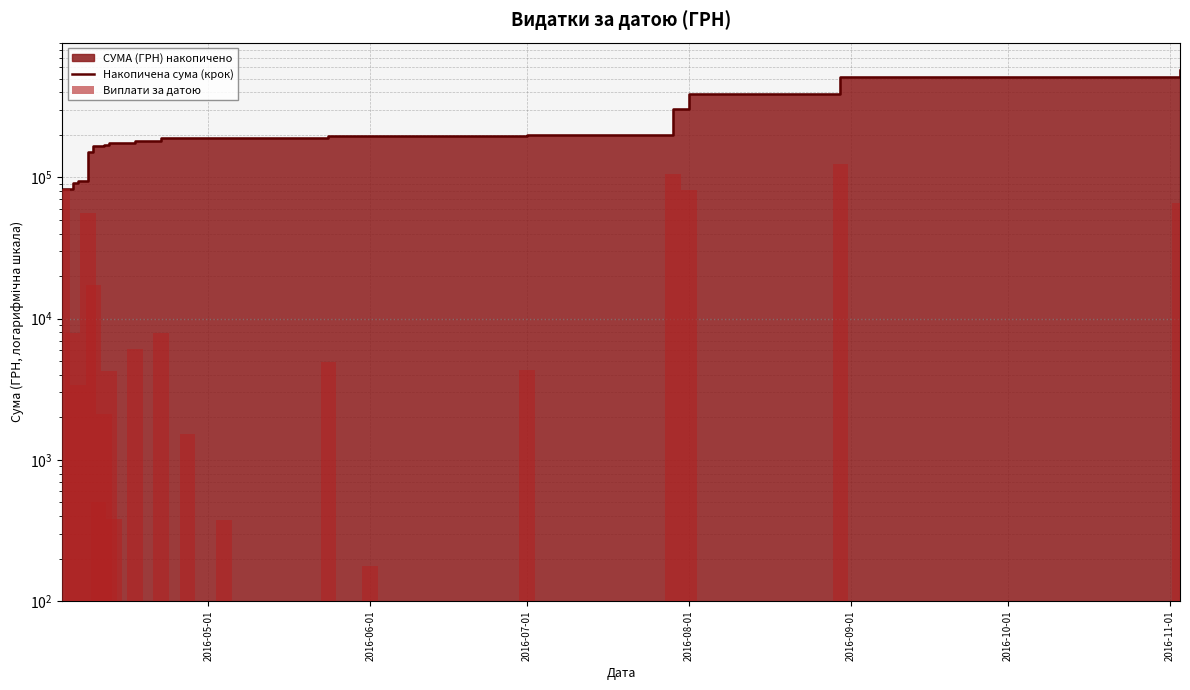

What is the difference between the second highest and minimum values in the Виплати за датою series?

106062.8